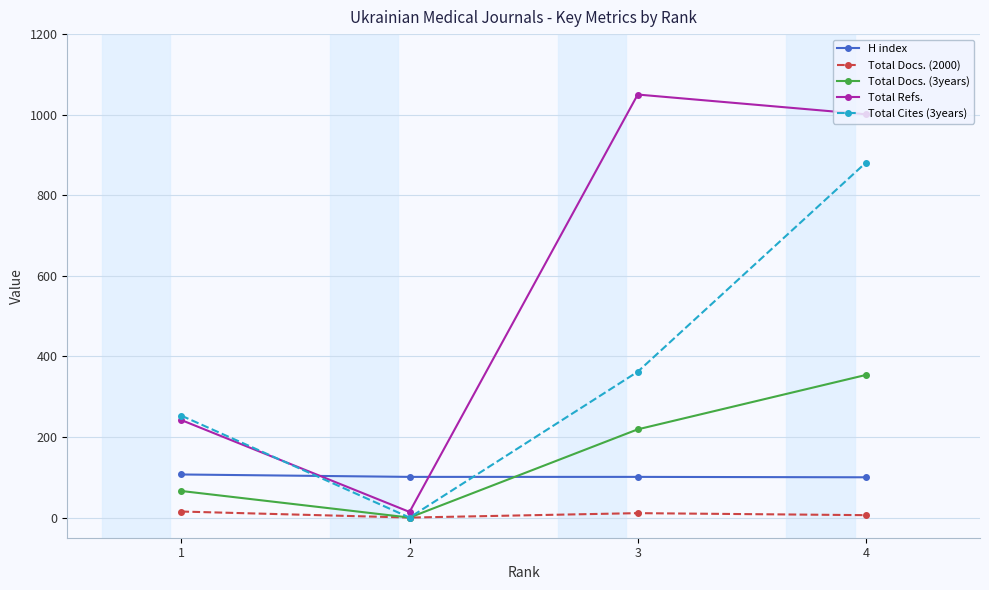

What is the value of the Total Docs. (2000) point at the 3rd from the left?

11